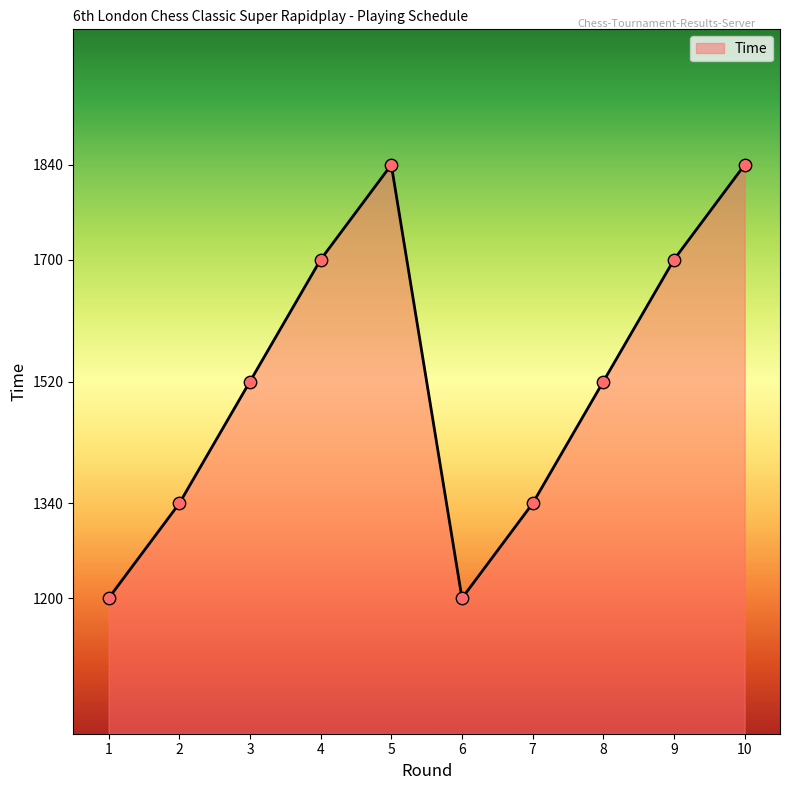

What is the change in value from 3 to 6?

-320